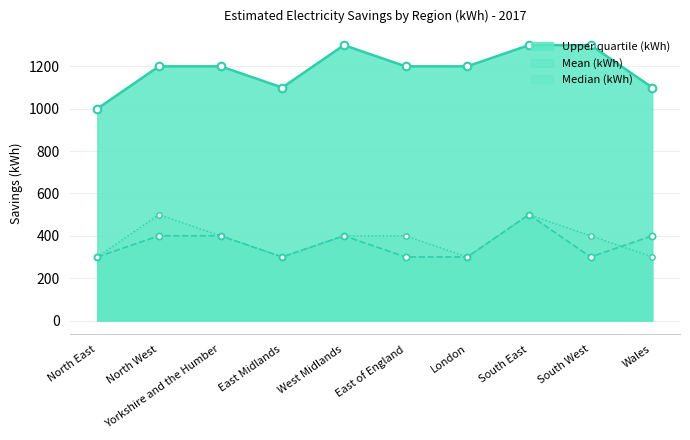

What is the total value across all series at East of England?

1900